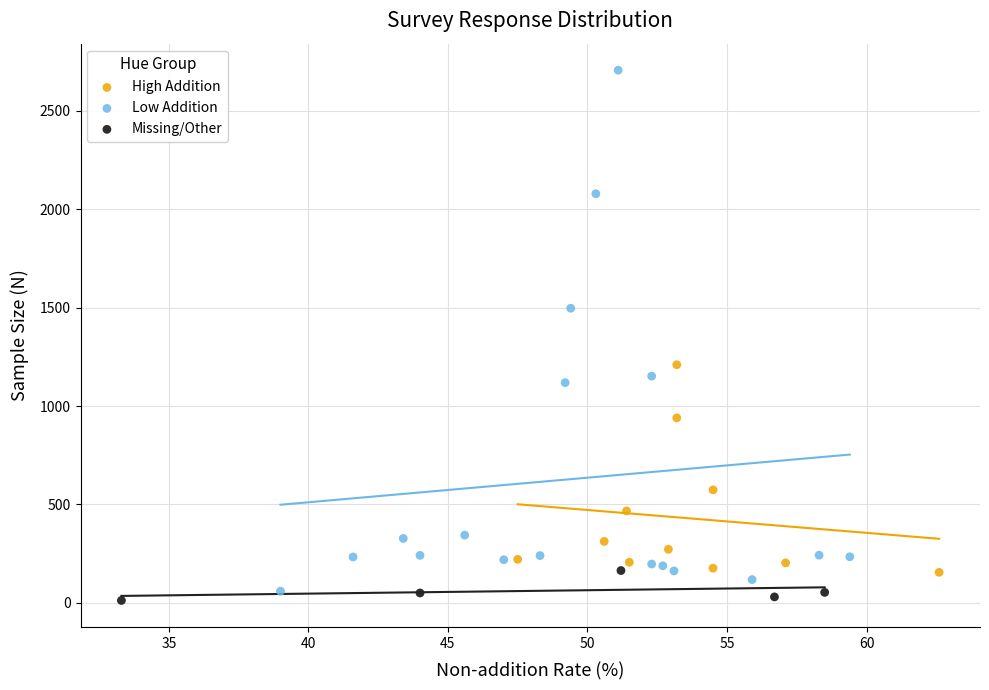

Which series has the largest Y range (max minus min)?

Low Addition